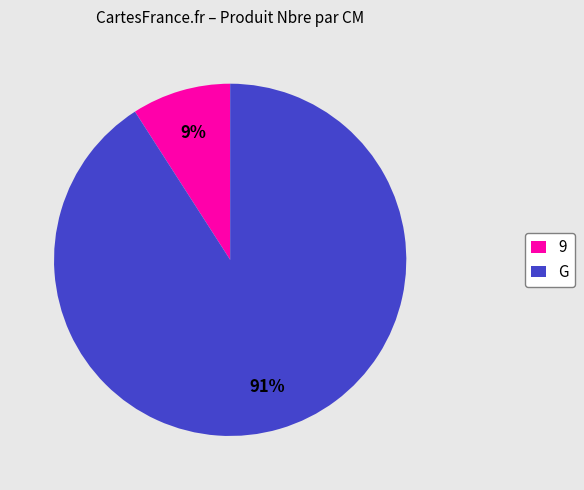

Is there a majority slice in this chart?

Yes